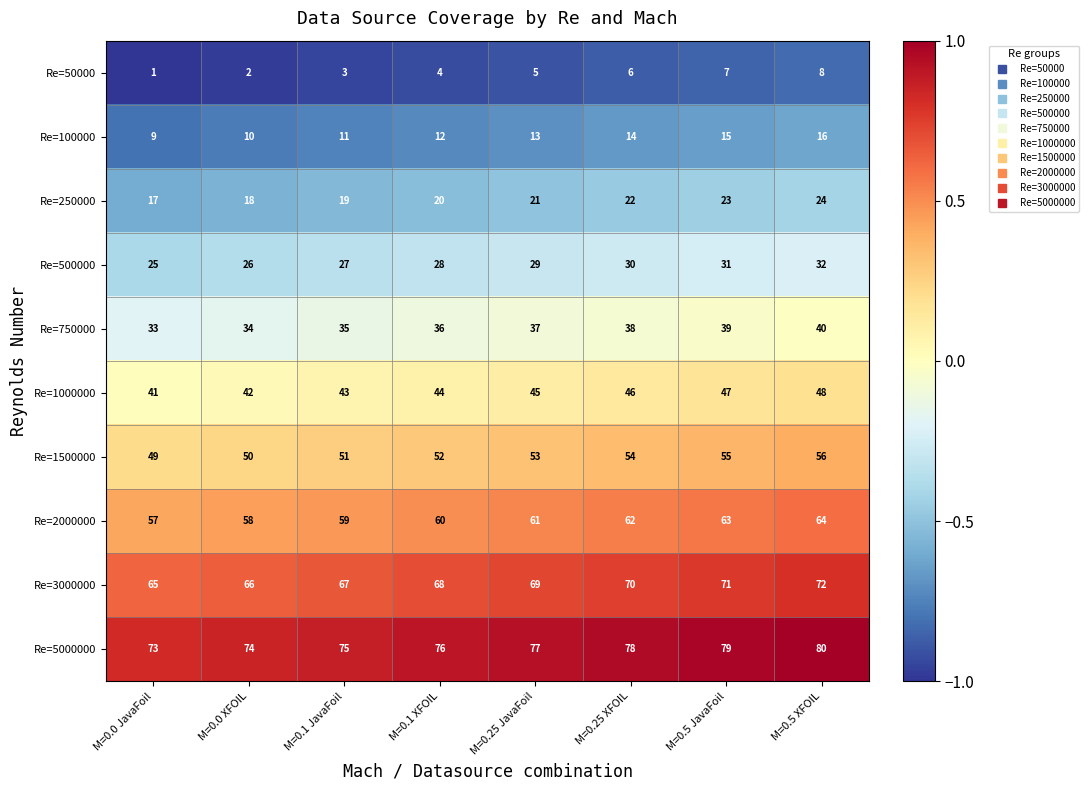

At which category is the sum across all series the highest?

M=0.5 XFOIL